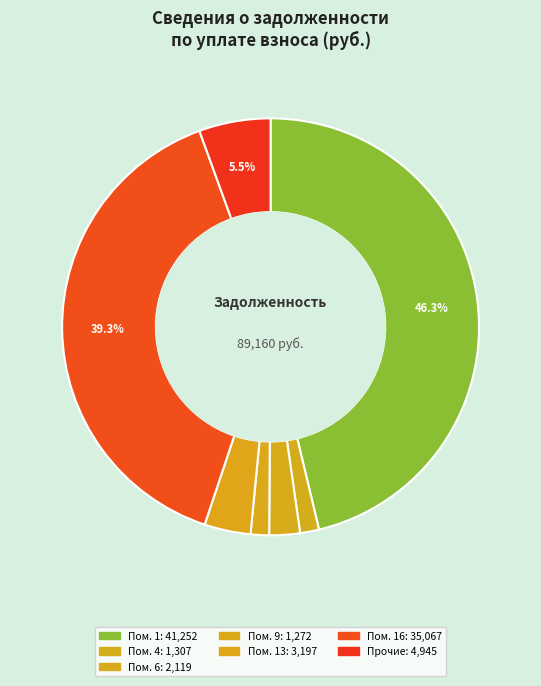

Count the number of slices in the pie.

7